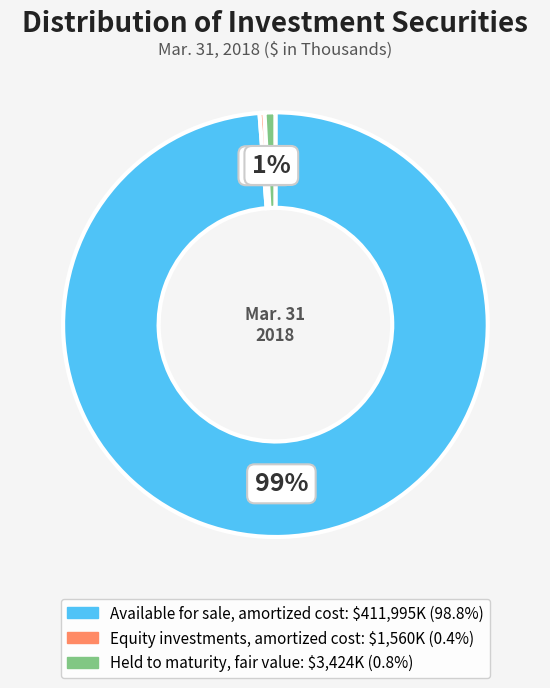

To the nearest percent, what is the combined percentage of Equity investments, amortized cost and Held to maturity, fair value?

1%